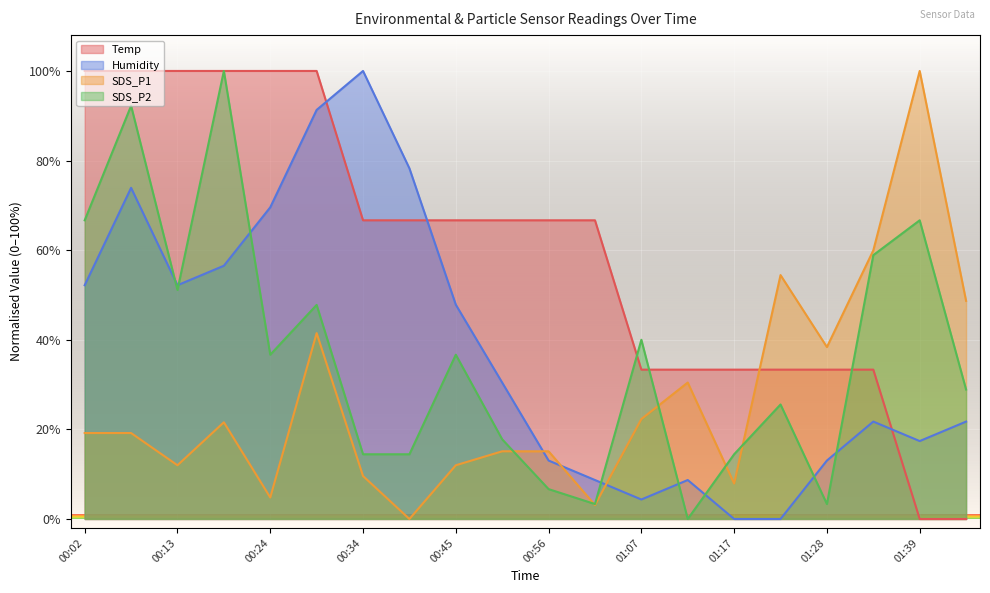

Reading right to left, transcribe all the data shown in this chart.

Temp: 01:44=0.0	01:39=0.0	01:34=33.3	01:28=33.3	01:23=33.3	01:17=33.3	01:12=33.3	01:07=33.3	01:01=66.7	00:56=66.7	00:50=66.7	00:45=66.7	00:40=66.7	00:34=66.7	00:29=100.0	00:24=100.0	00:18=100.0	00:13=100.0	00:07=100.0	00:02=100.0
Humidity: 01:44=21.7	01:39=17.4	01:34=21.7	01:28=13.0	01:23=0.0	01:17=0.0	01:12=8.7	01:07=4.3	01:01=8.7	00:56=13.0	00:50=30.4	00:45=47.8	00:40=78.3	00:34=100.0	00:29=91.3	00:24=69.6	00:18=56.5	00:13=52.2	00:07=73.9	00:02=52.2
SDS_P1: 01:44=48.7	01:39=100.0	01:34=60.0	01:28=38.4	01:23=54.4	01:17=7.9	01:12=30.5	01:07=22.3	01:01=3.1	00:56=15.1	00:50=15.1	00:45=12.0	00:40=0.0	00:34=9.6	00:29=41.5	00:24=4.8	00:18=21.6	00:13=12.0	00:07=19.2	00:02=19.2
SDS_P2: 01:44=28.9	01:39=66.7	01:34=58.9	01:28=3.3	01:23=25.6	01:17=14.4	01:12=0.0	01:07=40.0	01:01=3.3	00:56=6.7	00:50=17.8	00:45=36.7	00:40=14.4	00:34=14.4	00:29=47.8	00:24=36.7	00:18=100.0	00:13=51.1	00:07=92.2	00:02=66.7